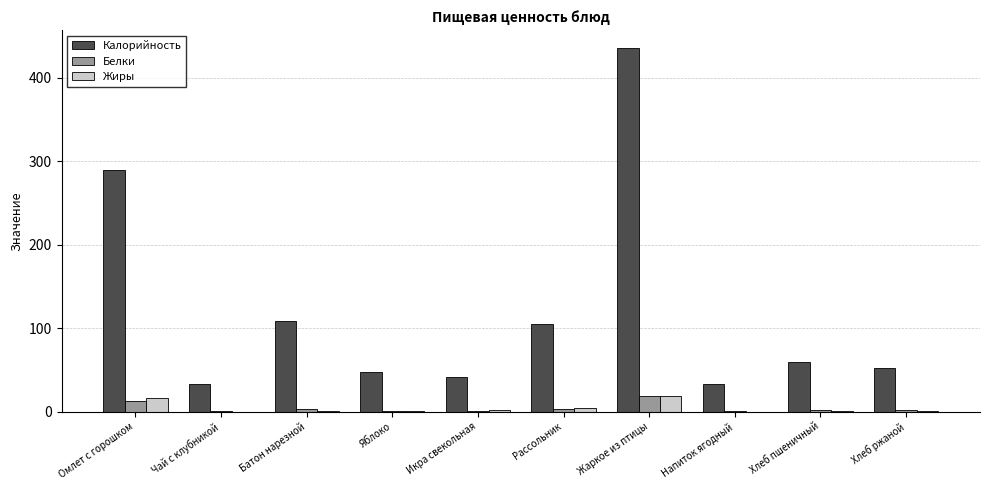

Which series changed the most between Батон нарезной and Икра свекольная?

Калорийность